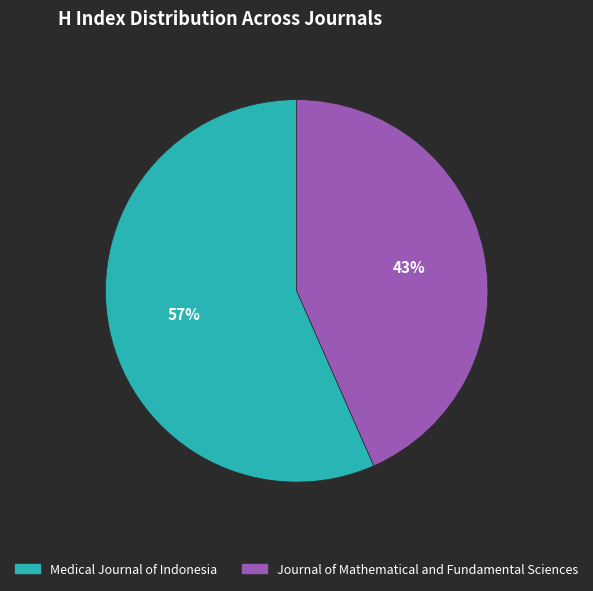

What is the ratio of the value at Medical Journal of Indonesia to the value at Journal of Mathematical and Fundamental Sciences?

1.3